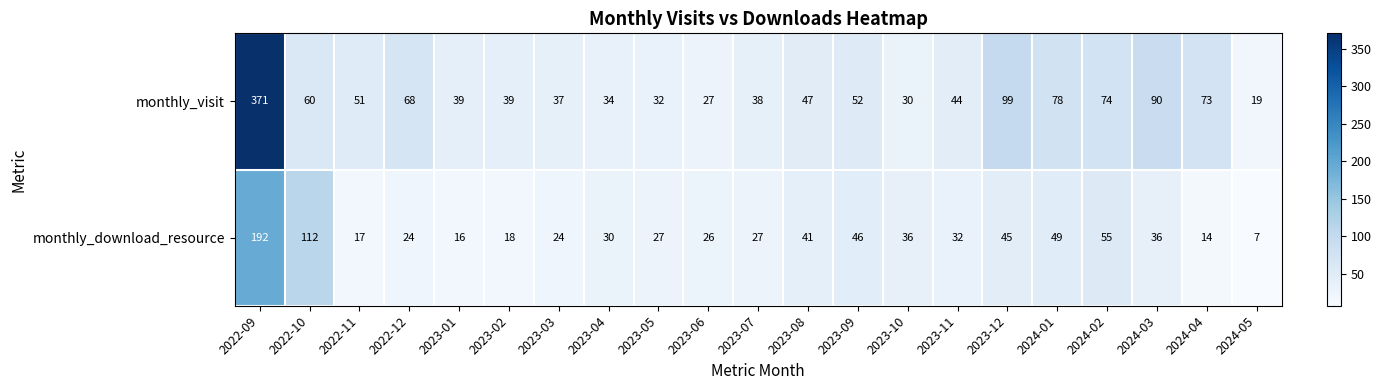

The monthly_download_resource series shows 112 at 2022-10. True or false?

True